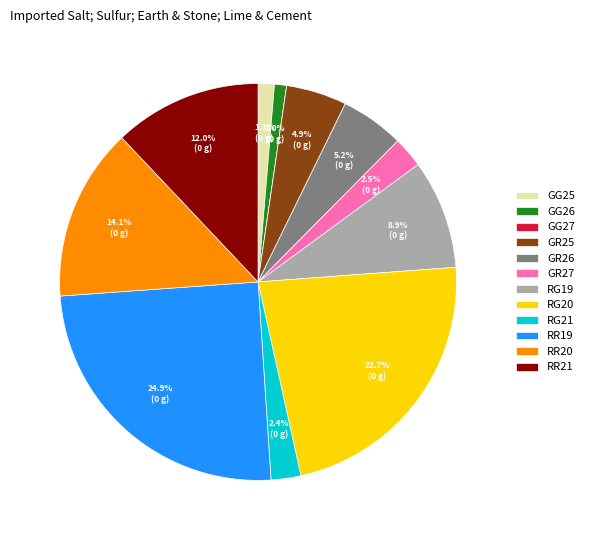

Is there a majority slice in this chart?

No